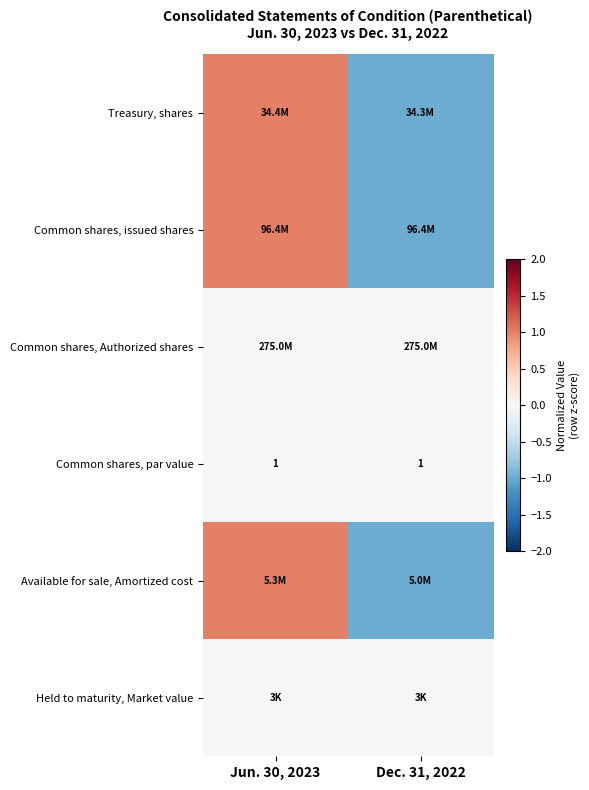

Is it true that Common shares, issued shares equals -1 at Dec. 31, 2022?

True